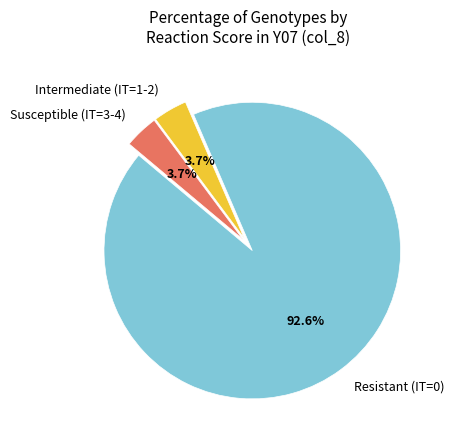

How much of the chart is everything except Resistant (IT=0)?

7.4%